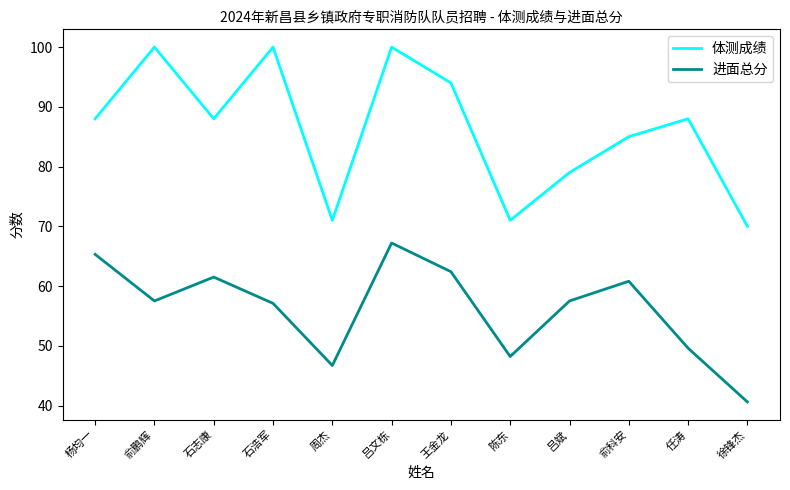

What are all the series names shown in the legend?

体测成绩, 进面总分